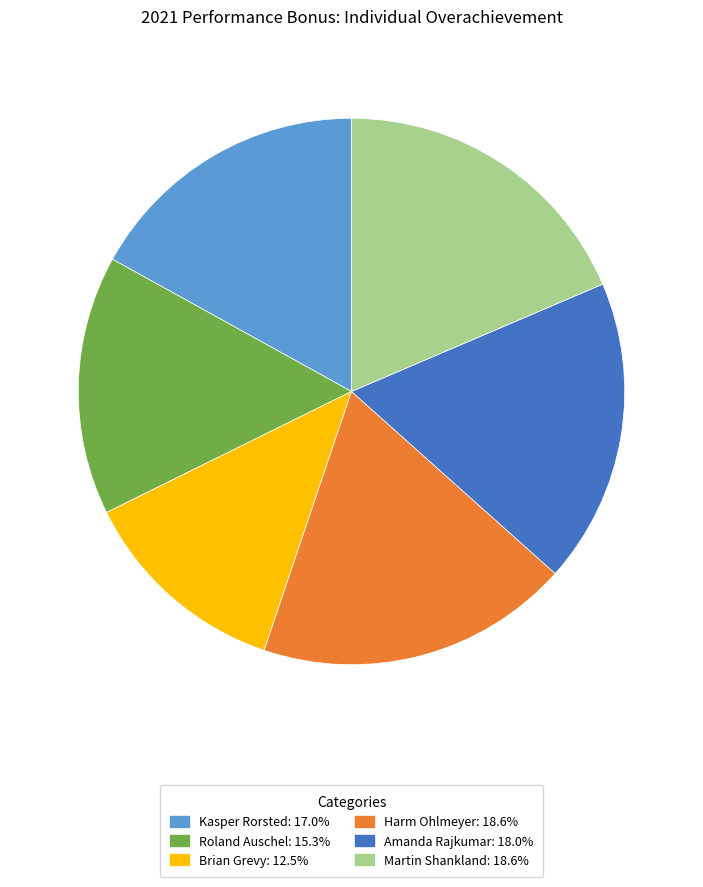

What is the smallest slice in the pie chart?

Brian Grevy